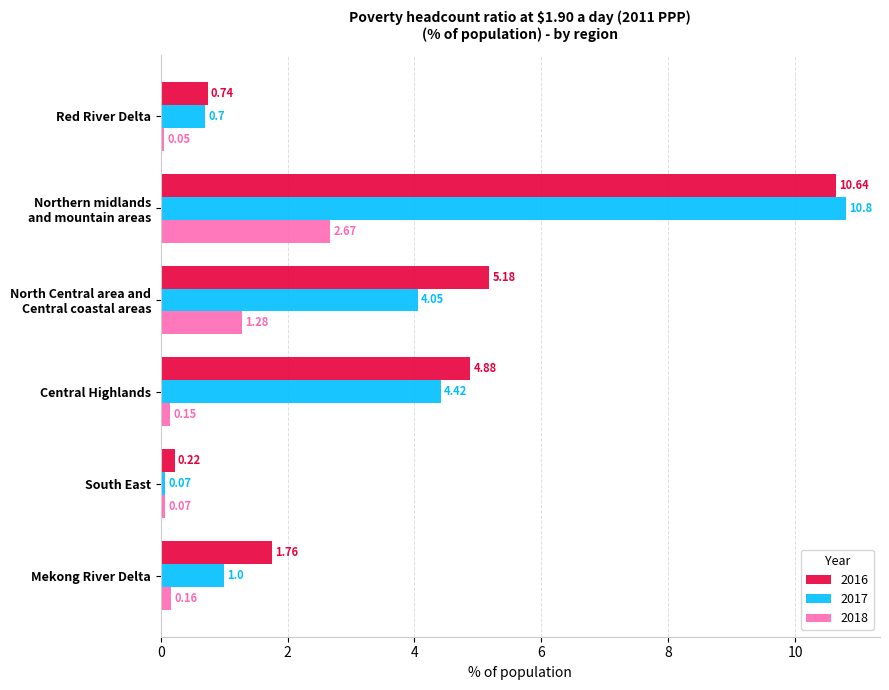

At which label does 2016 reach its minimum?

South East